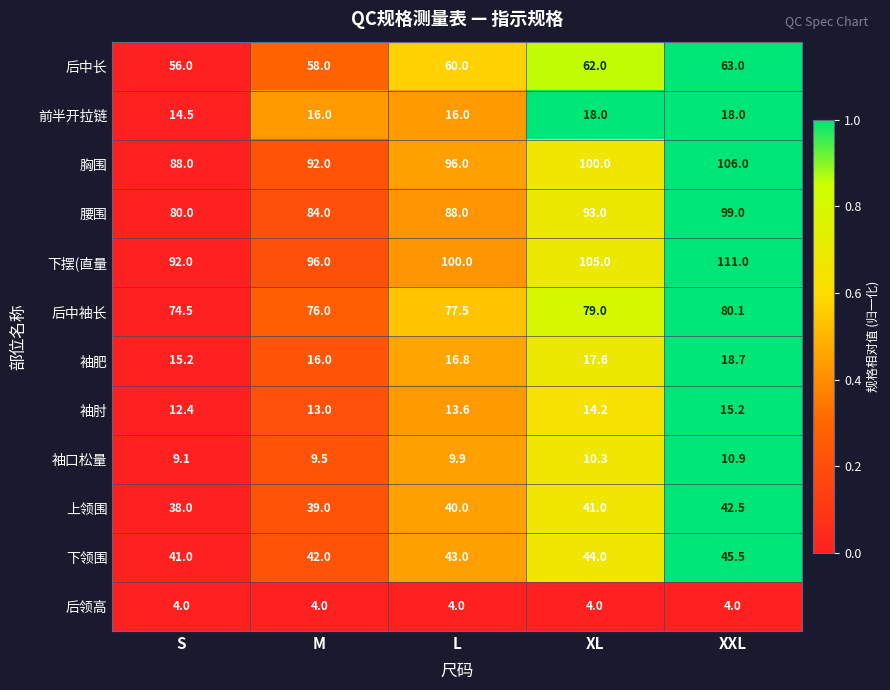

At which category does the chart reach its peak across all series?

XXL